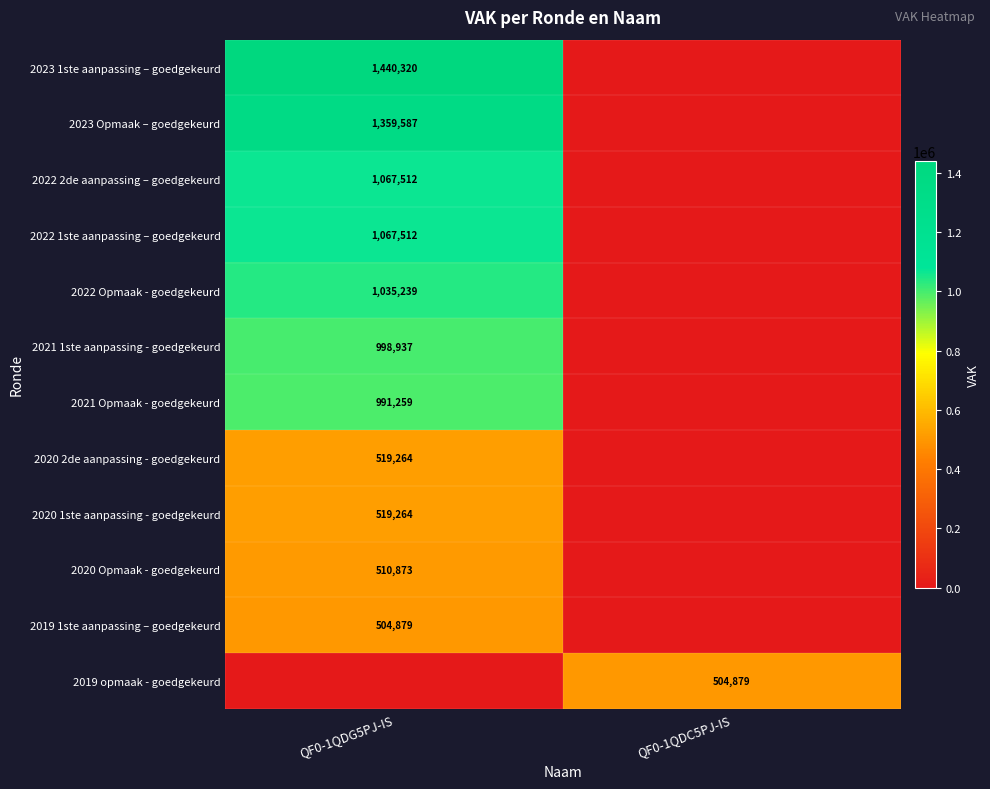

The value of 2022 Opmaak - goedgekeurd at QF0-1QDG5PJ-IS is 1687260. True or false?

False